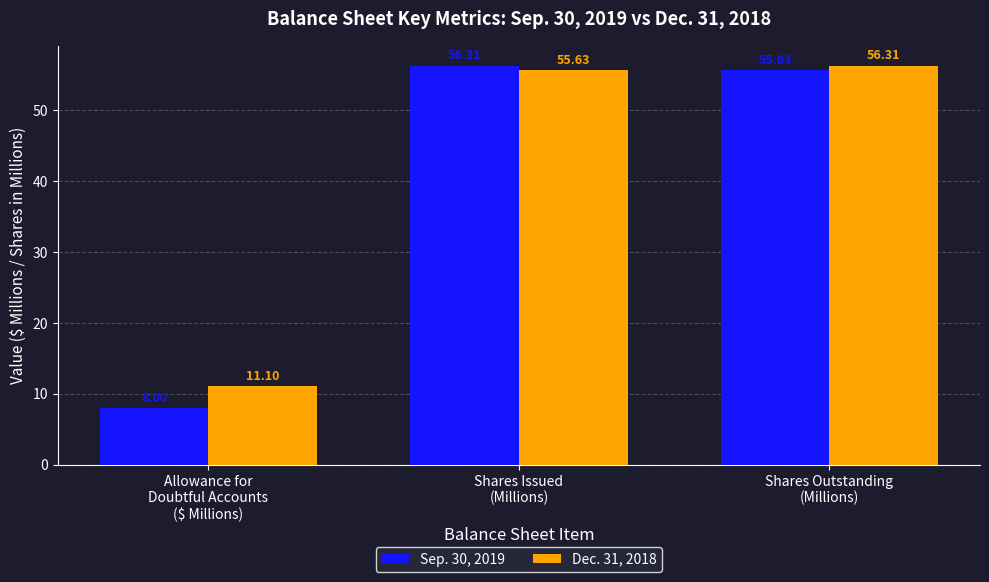

Count the number of categories in the chart.

3